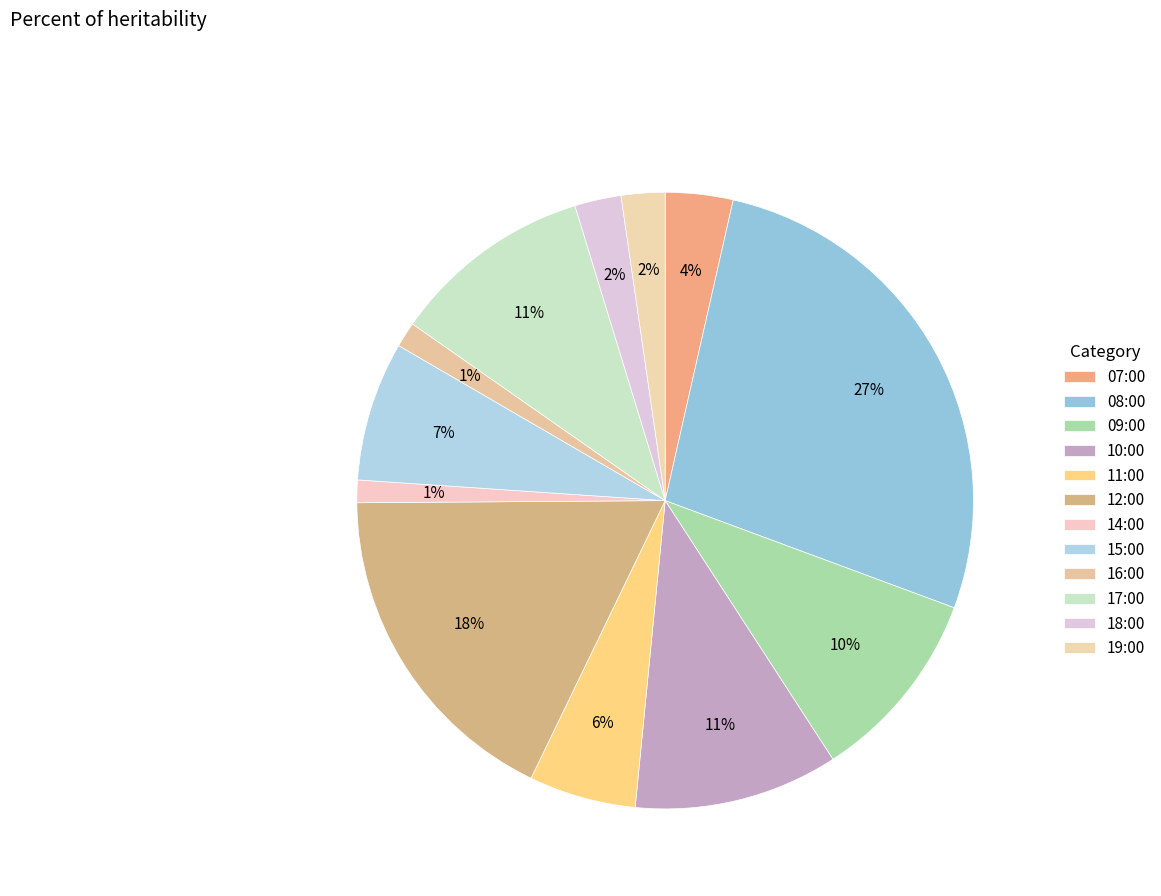

Count the number of slices in the pie.

12